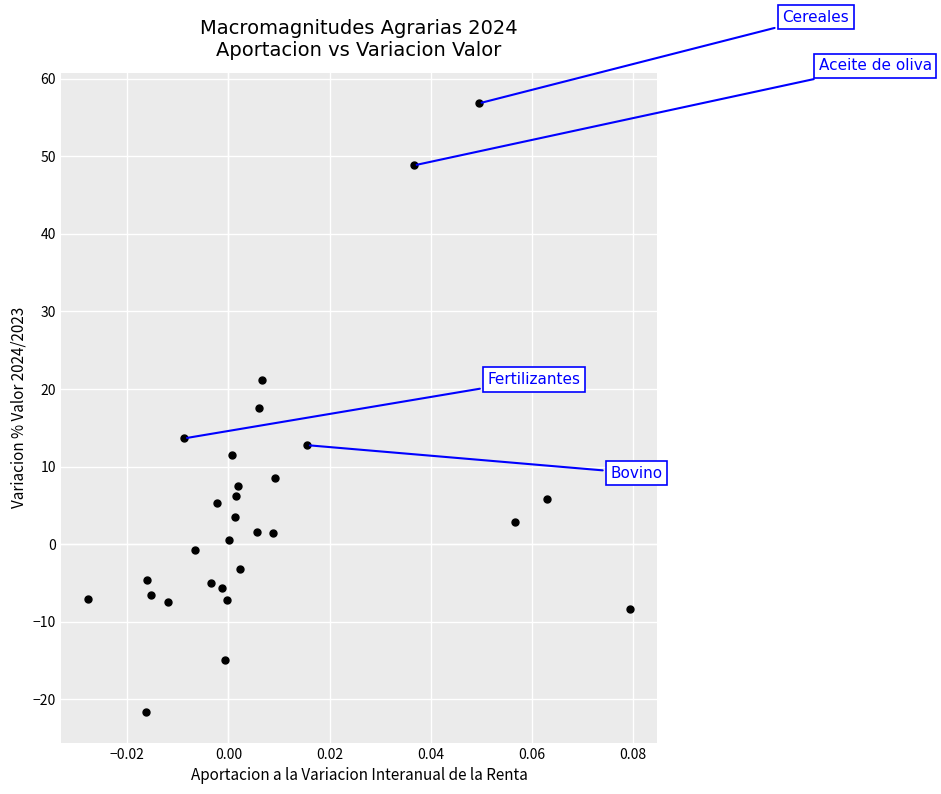

What is the range of Y values (max minus min)?

78.5